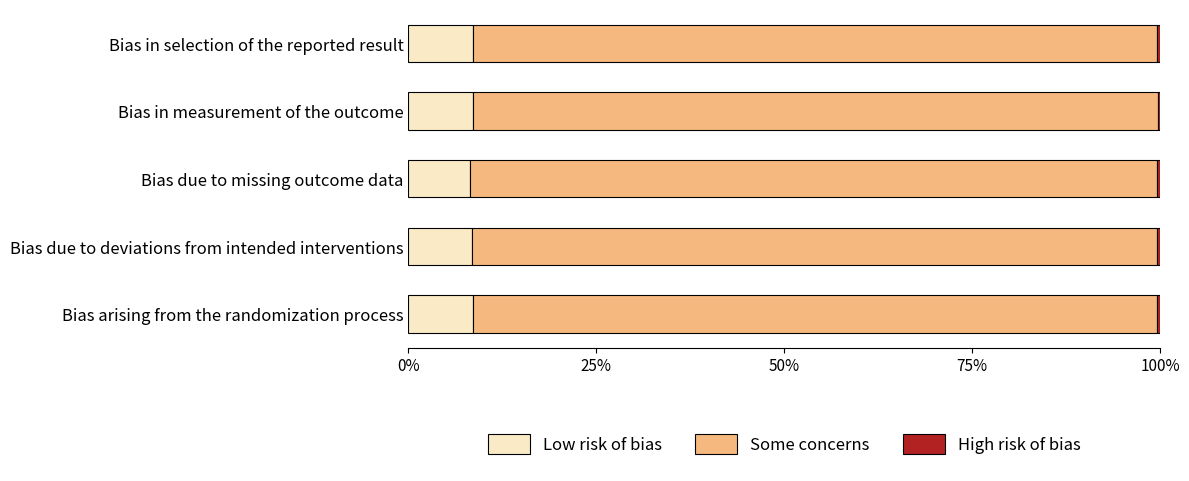

The value of Low risk of bias at Bias due to missing outcome data is 8.2. True or false?

True